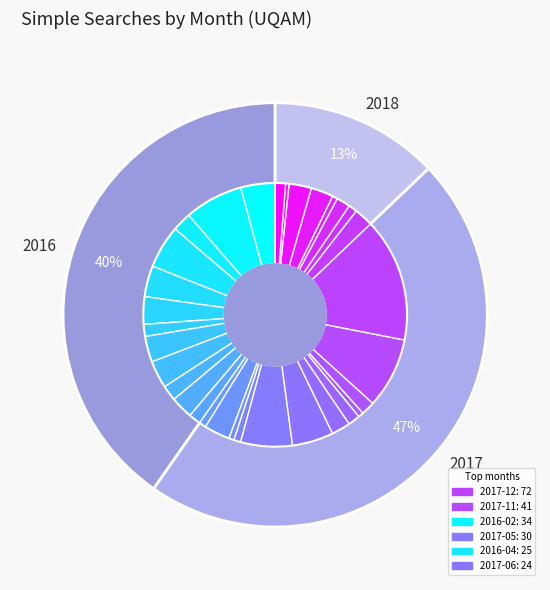

Is there any slice that represents more than half of the pie?

No